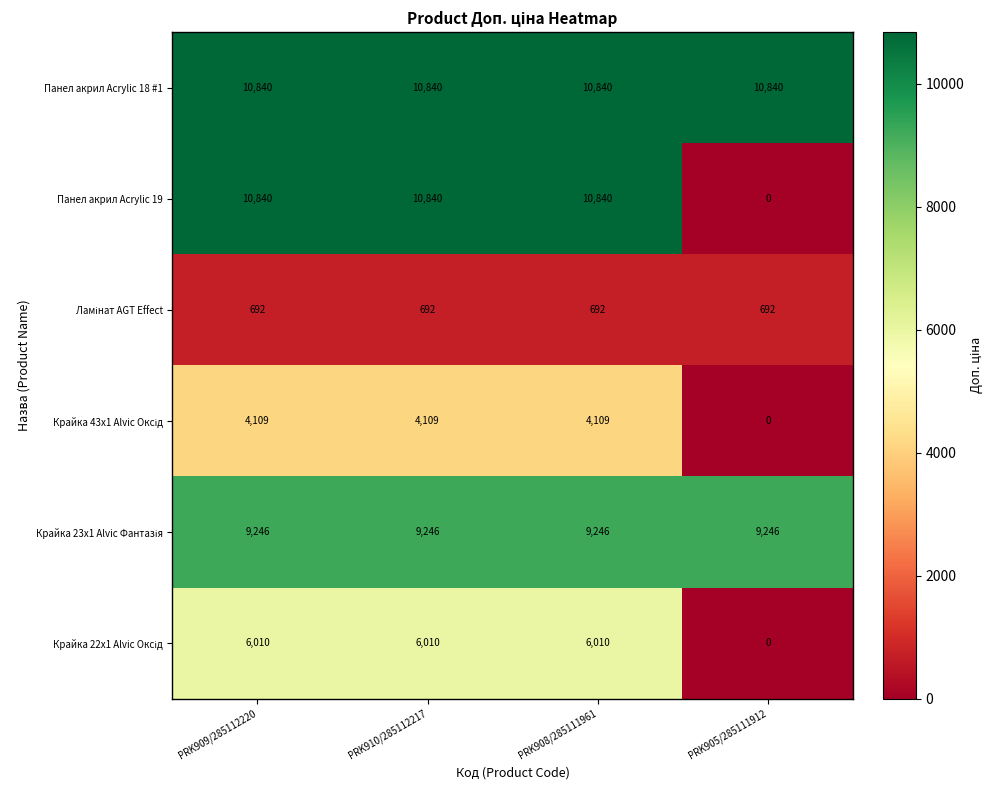

Read the Панел акрил Acrylic 18 #1 value at PRK910/285112217.

10840